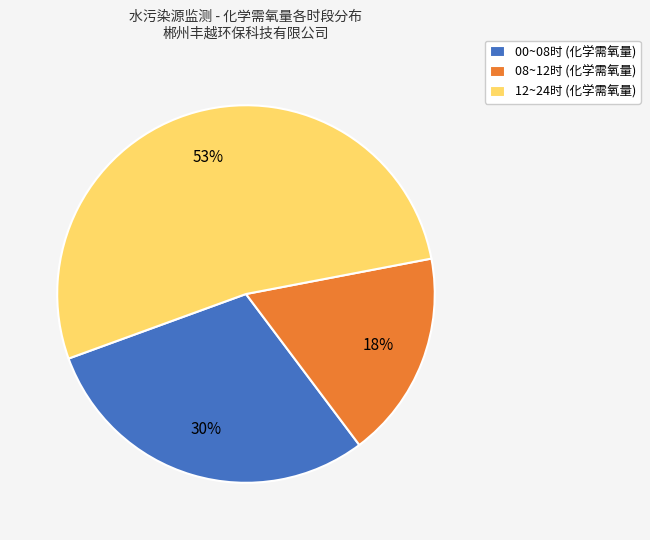

Does any single category account for the majority?

Yes